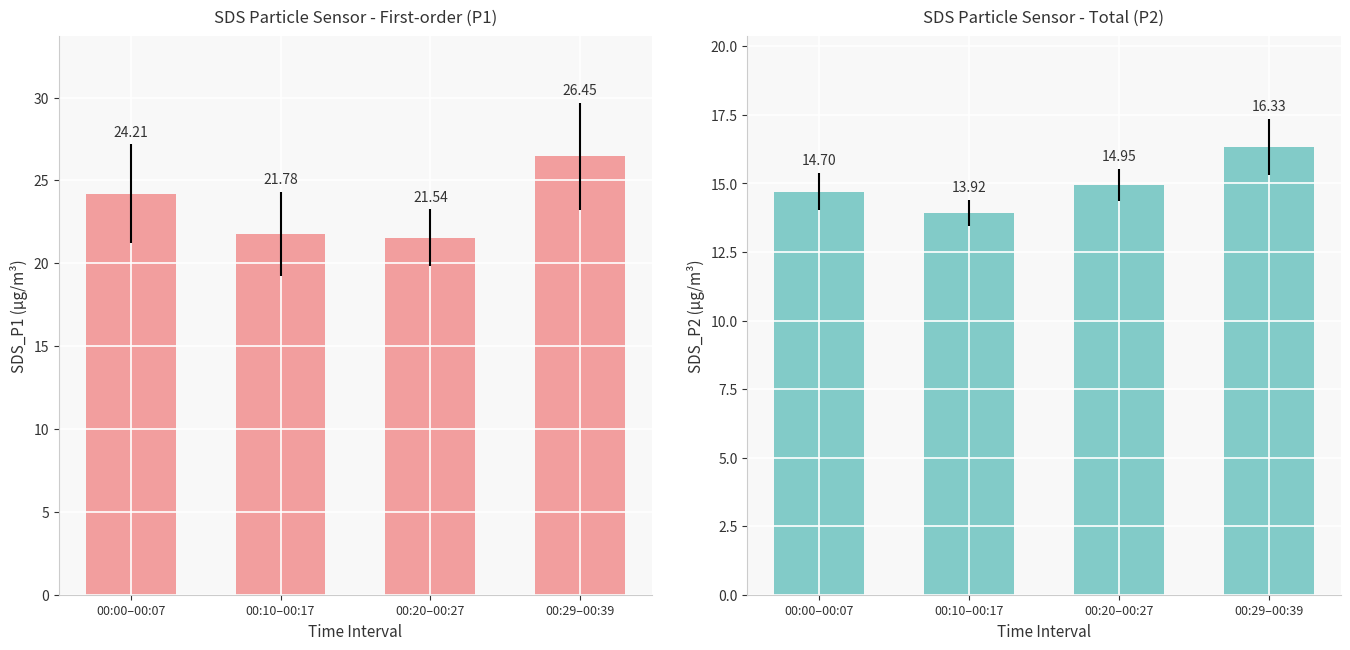

Reading left to right, extract all data points from this chart.

SDS_P1: 00:00–00:07=24.2	00:10–00:17=21.8	00:20–00:27=21.5	00:29–00:39=26.5
SDS_P2: 00:00–00:07=14.7	00:10–00:17=13.9	00:20–00:27=14.9	00:29–00:39=16.3